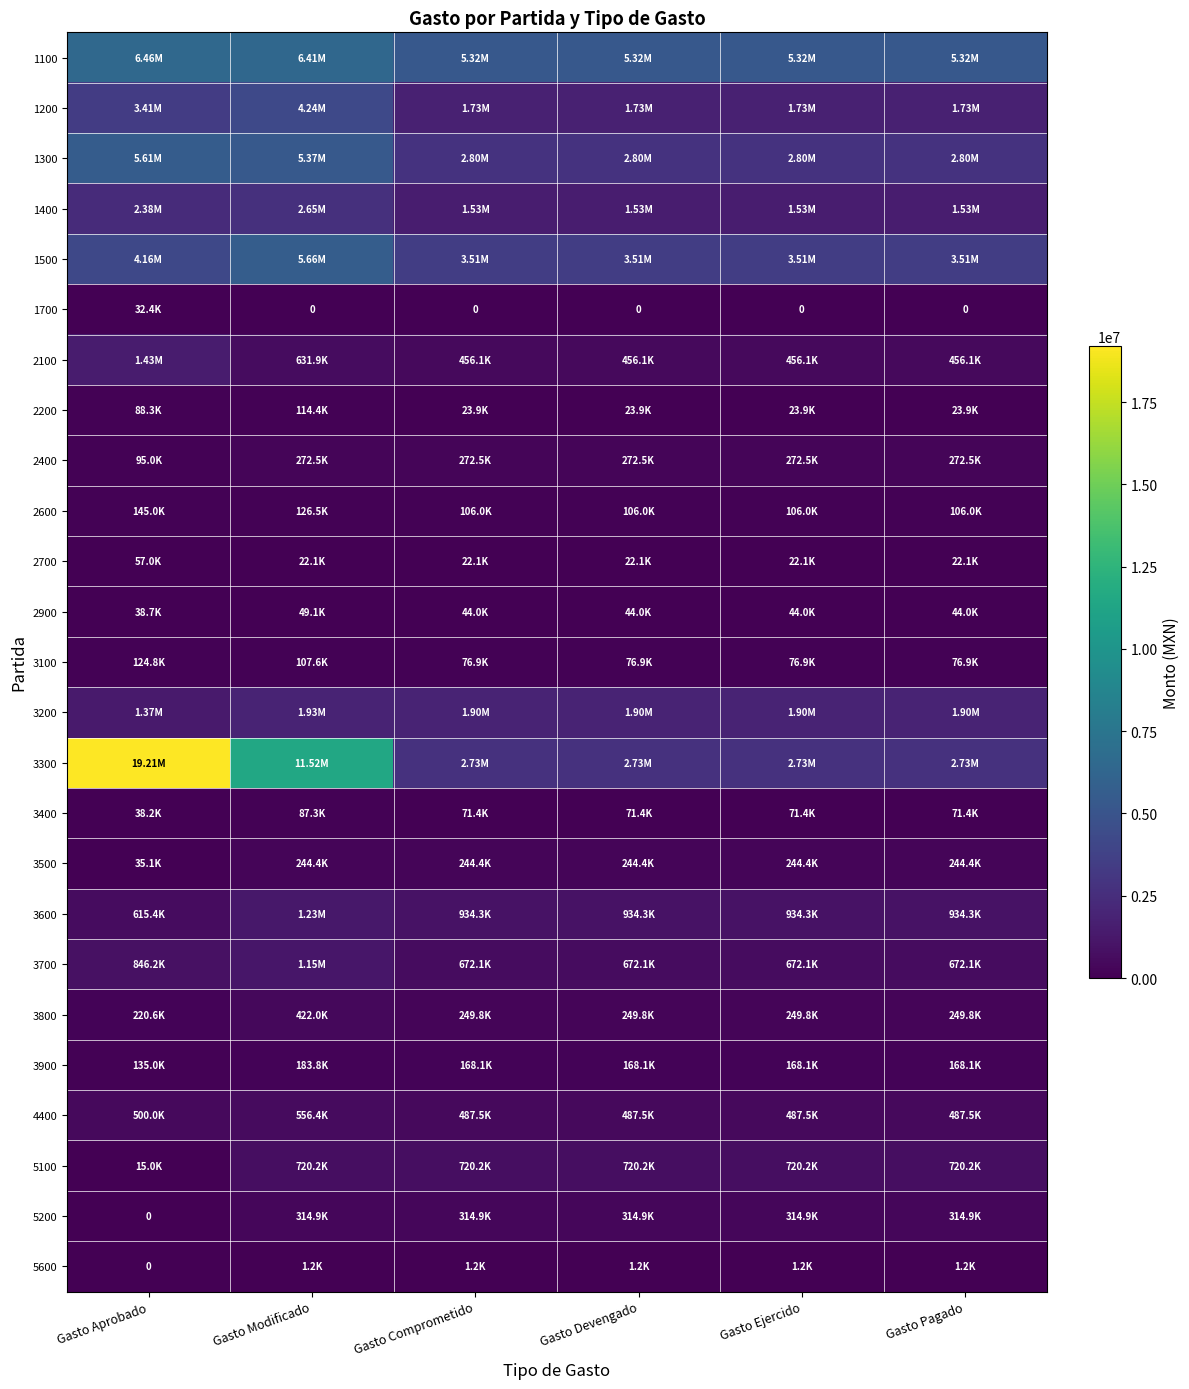

How many series are shown in this chart?

25